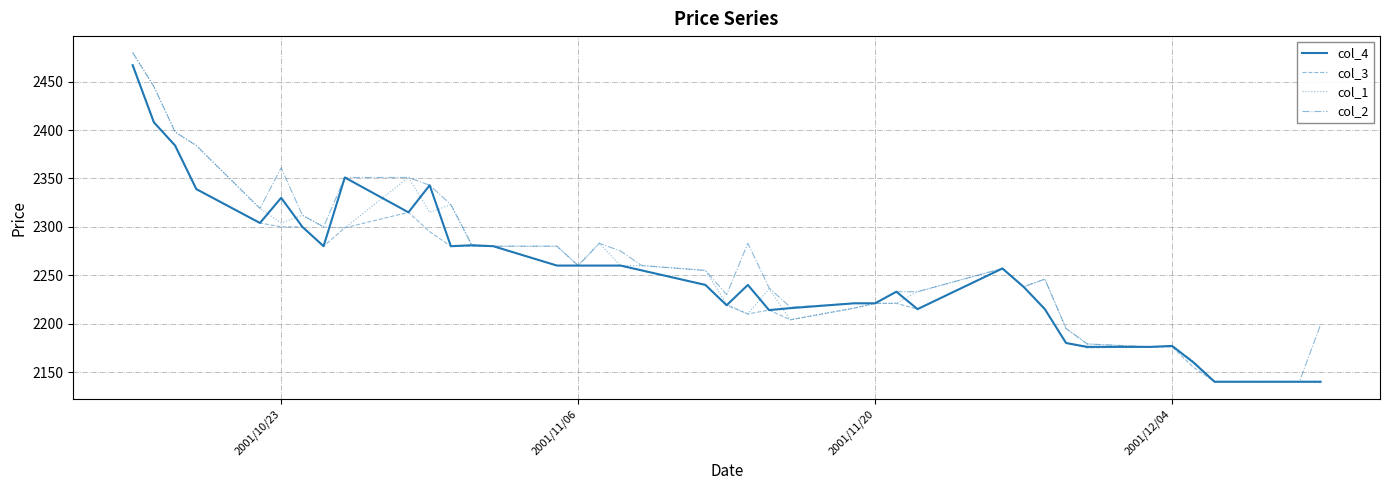

What is the smallest value displayed?

2139